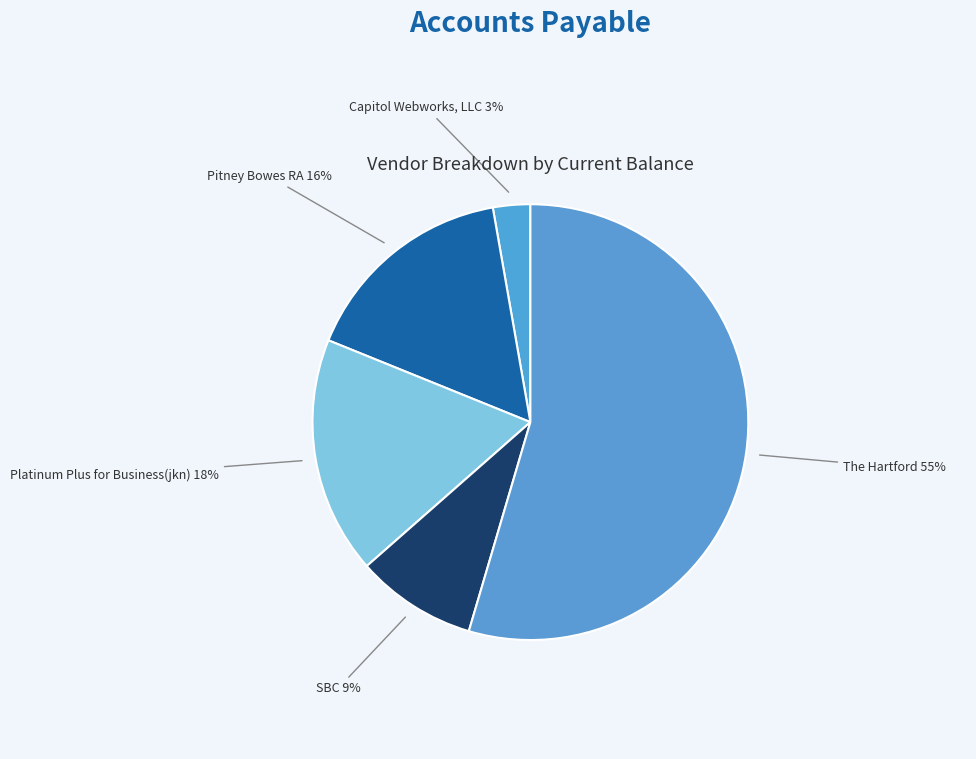

To the nearest percent, what is the difference between the The Hartford and Platinum Plus for Business(jkn) slice percentages?

37%